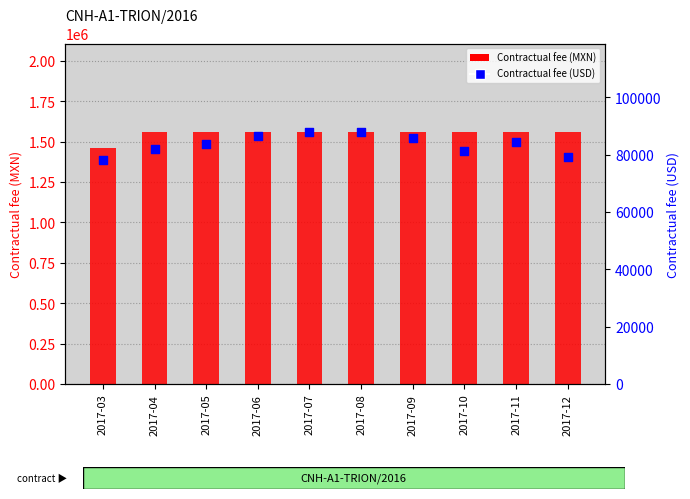

Which series contains the lowest Y value?

Contractual fee (USD)